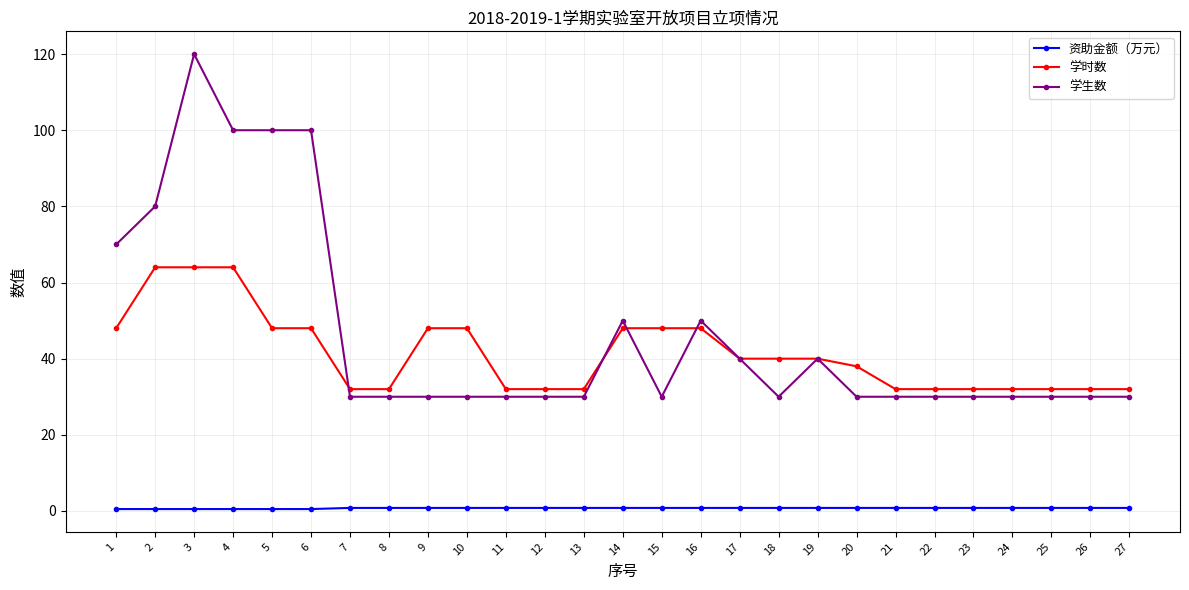

Is the value of 学时数 at 20 greater than the value of 资助金额（万元） at 22?

Yes